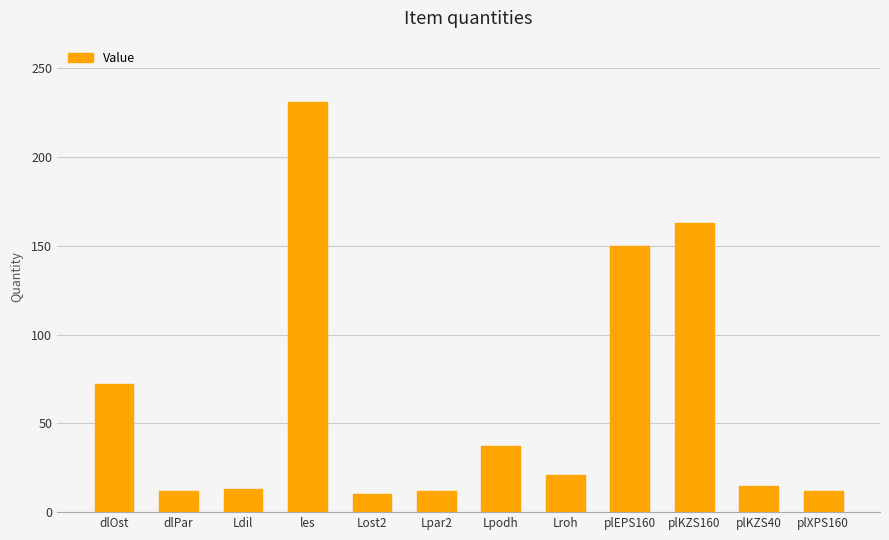

True or false: the data shows 72 at dlOst.

True